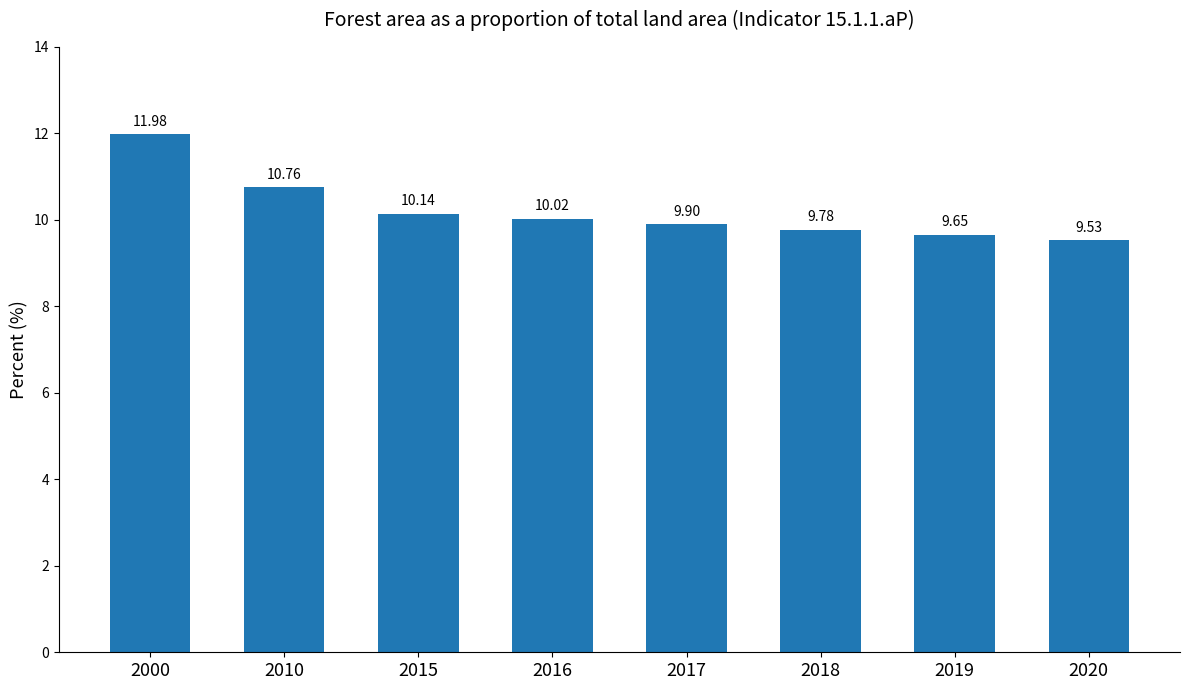

Which label corresponds to the smallest value in the chart?

2020